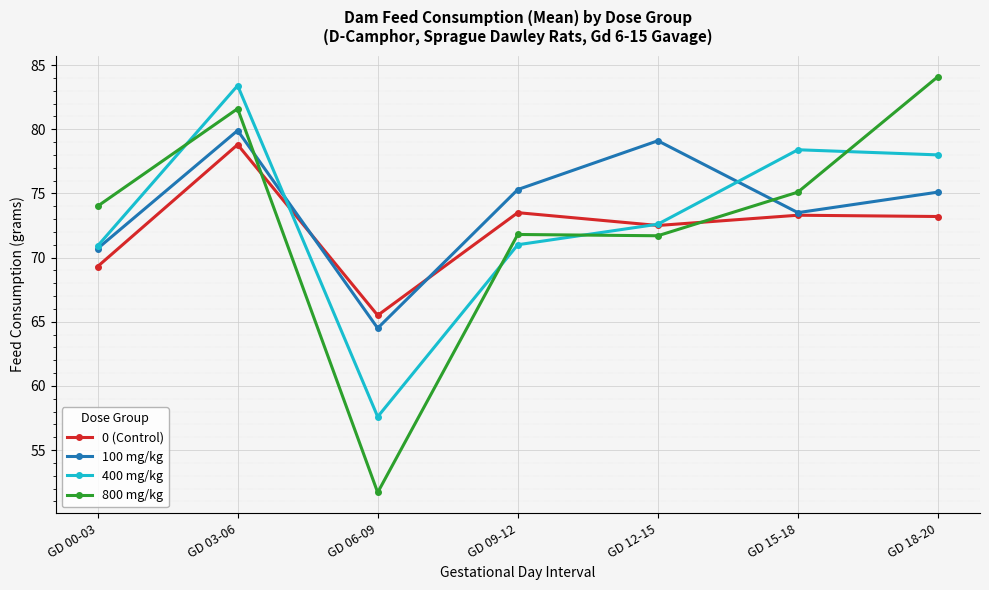

At how many categories does at least one series exceed 67?

6